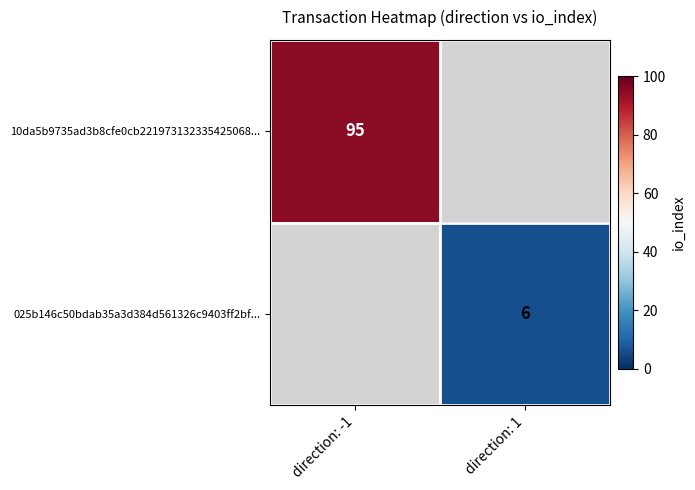

Count the number of data series in this chart.

2